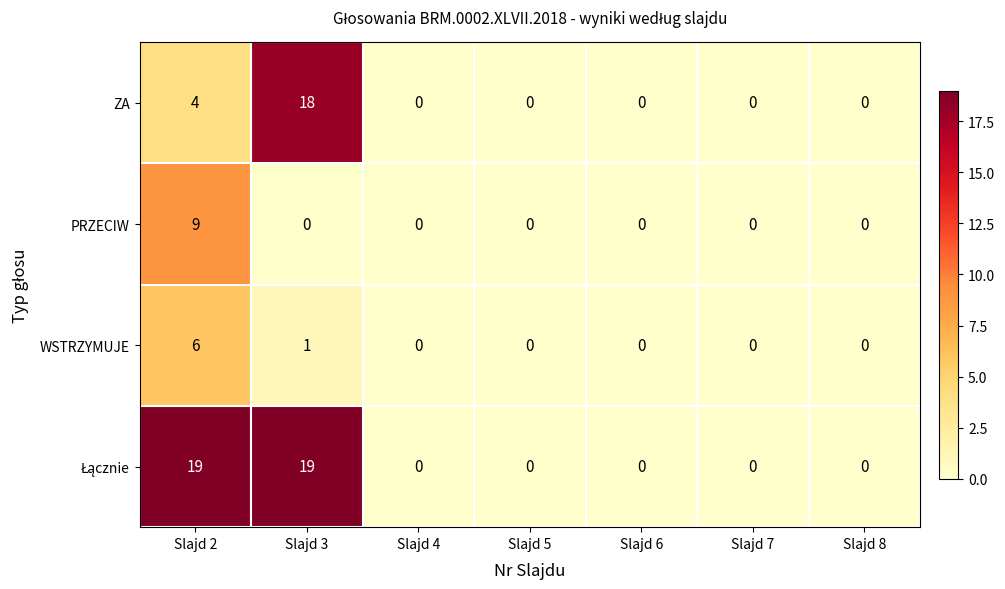

What is the difference between the ZA values at Slajd 5 and Slajd 2?

4